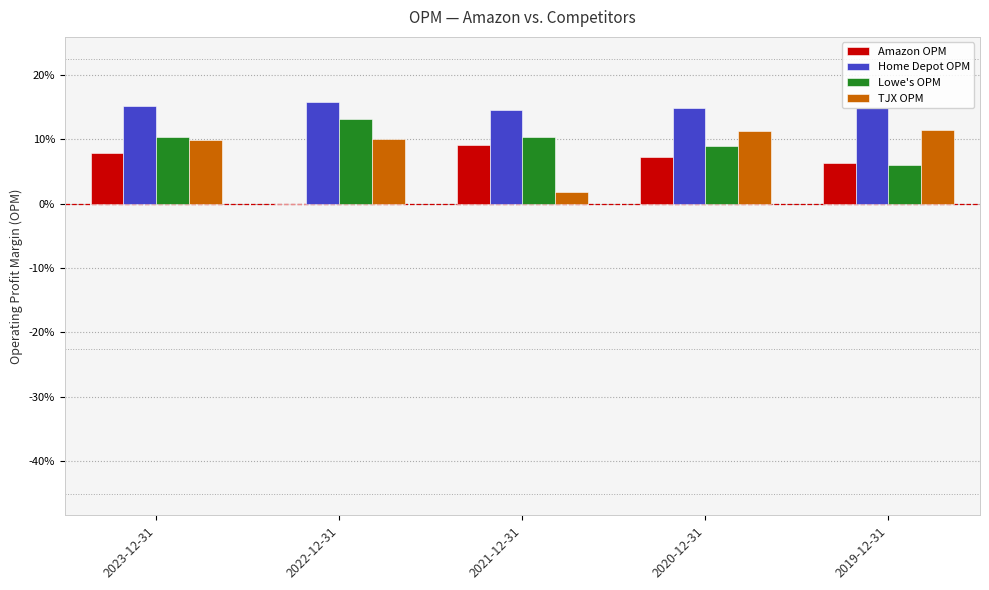

List the labels in order of Home Depot OPM value, largest first.

2022-12-31, 2023-12-31, 2020-12-31, 2019-12-31, 2021-12-31